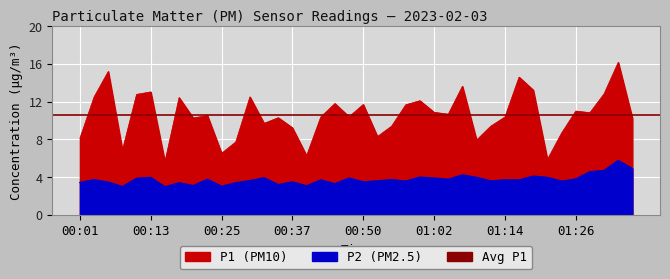

How many data points in P1 are above 10?

26